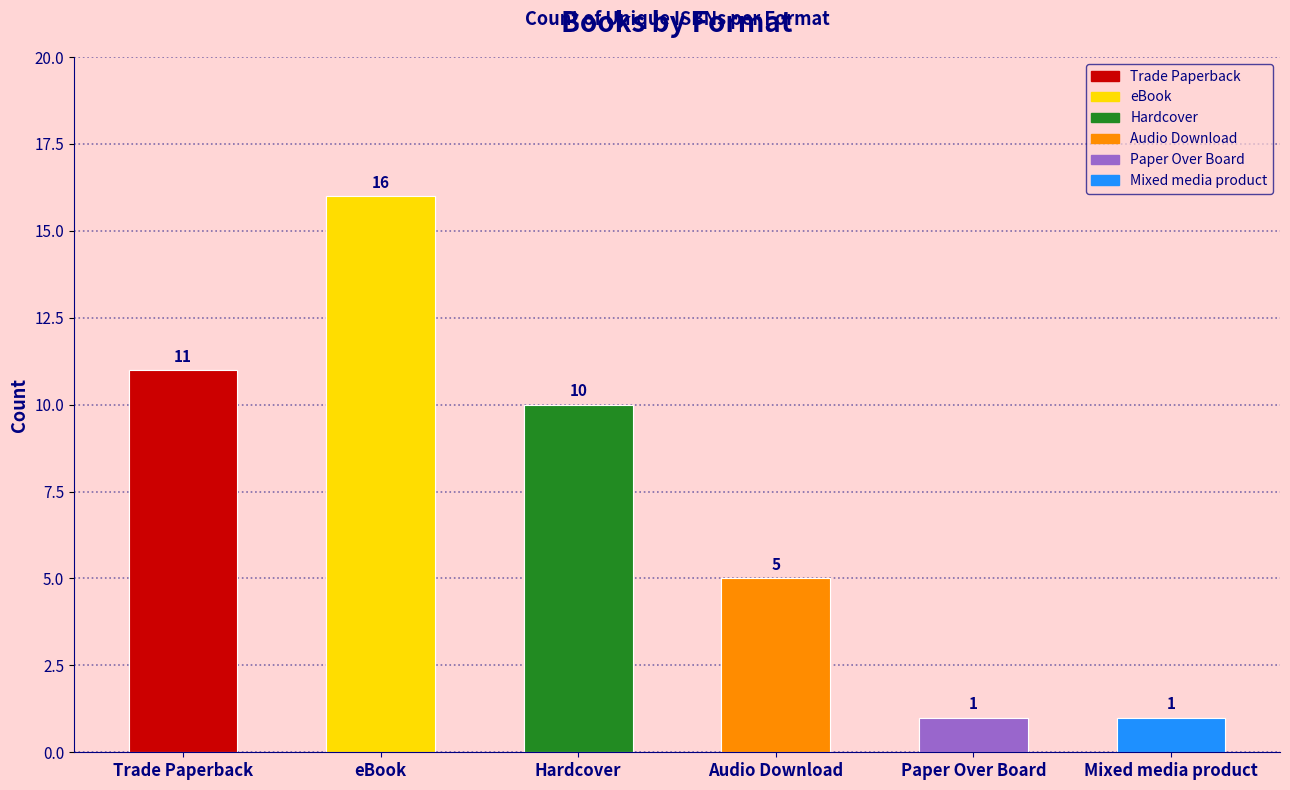

Are the bars grouped side by side (vs. stacked)?

No